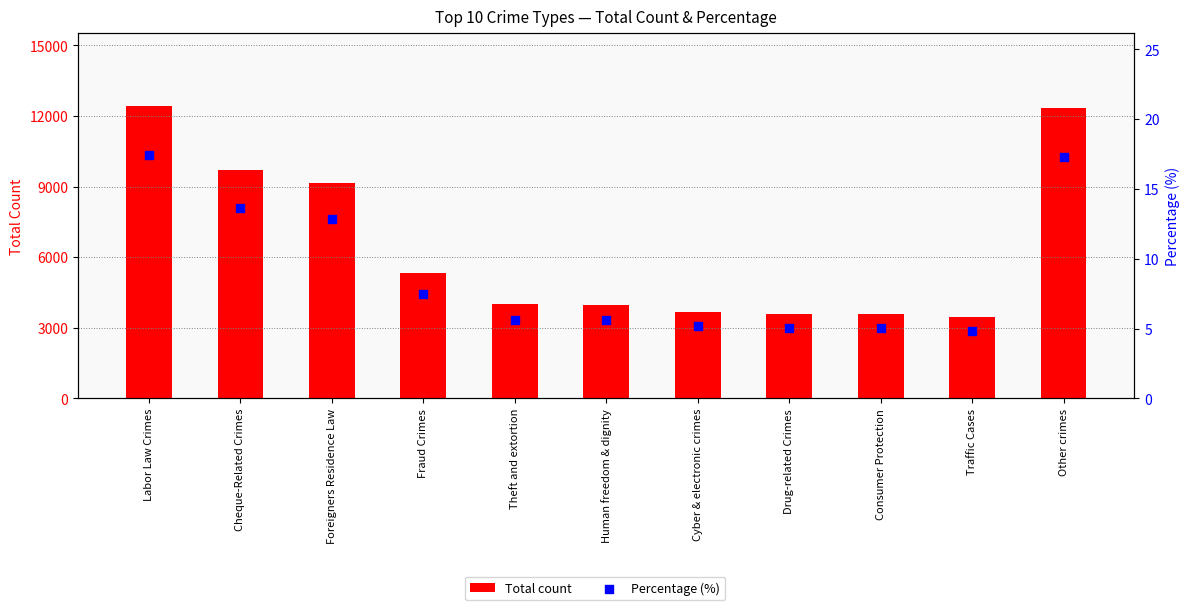

At how many categories does at least one series exceed 12272?

2